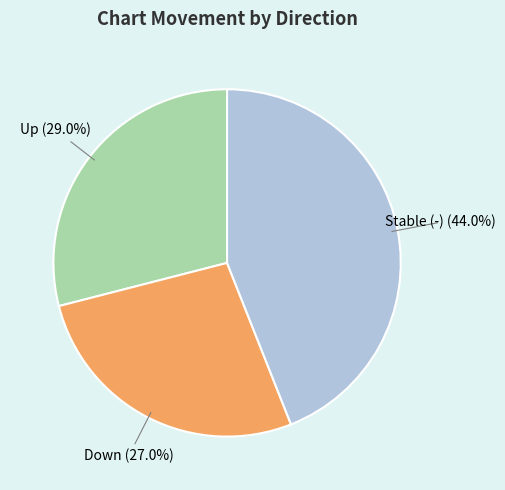

Count the number of slices in the pie.

3